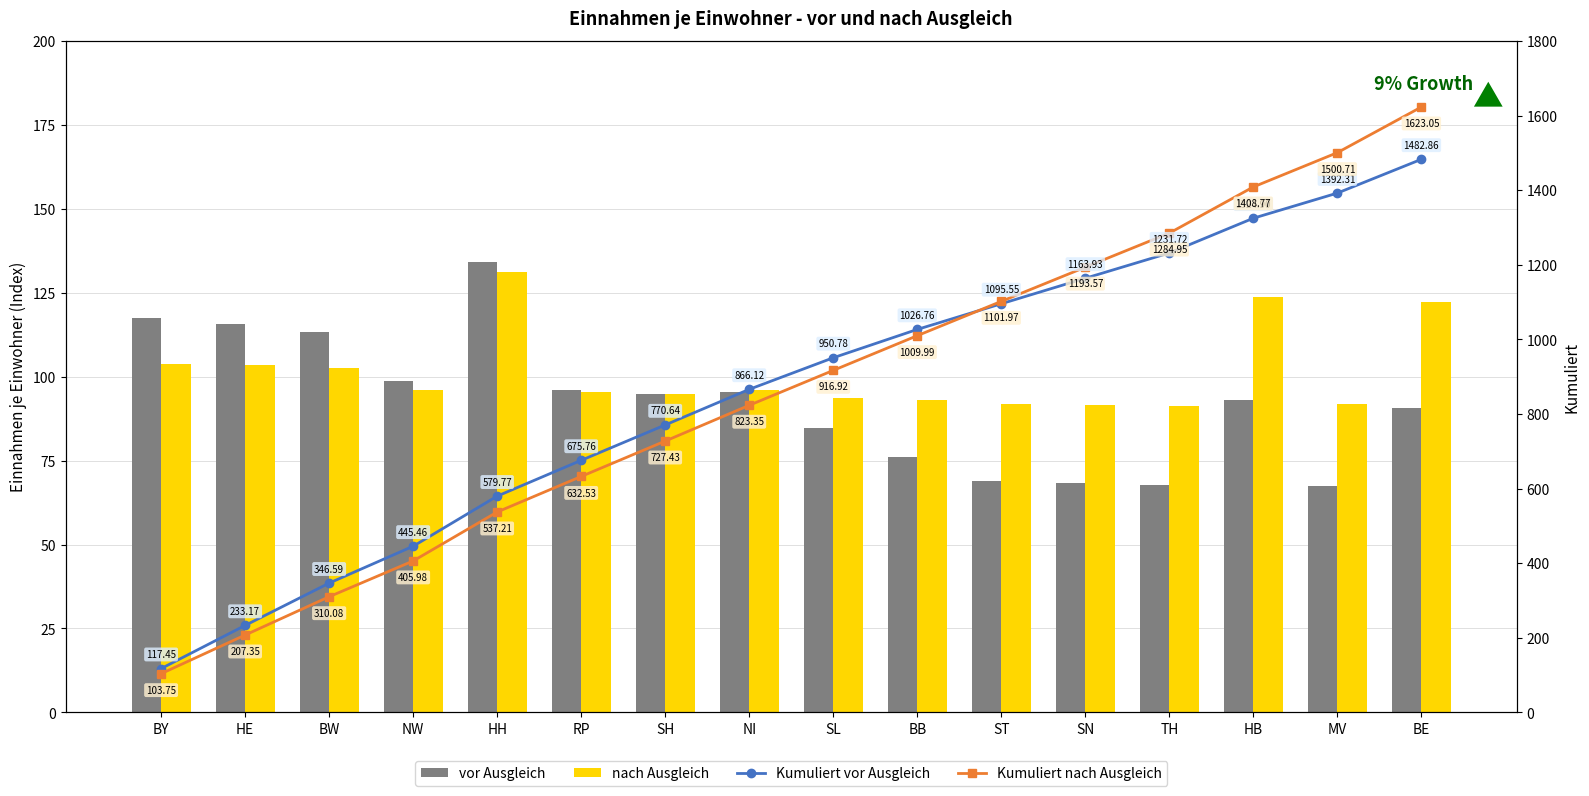

What is the difference between the maximum and minimum values in the Kumuliert vor Ausgleich series?

1365.4